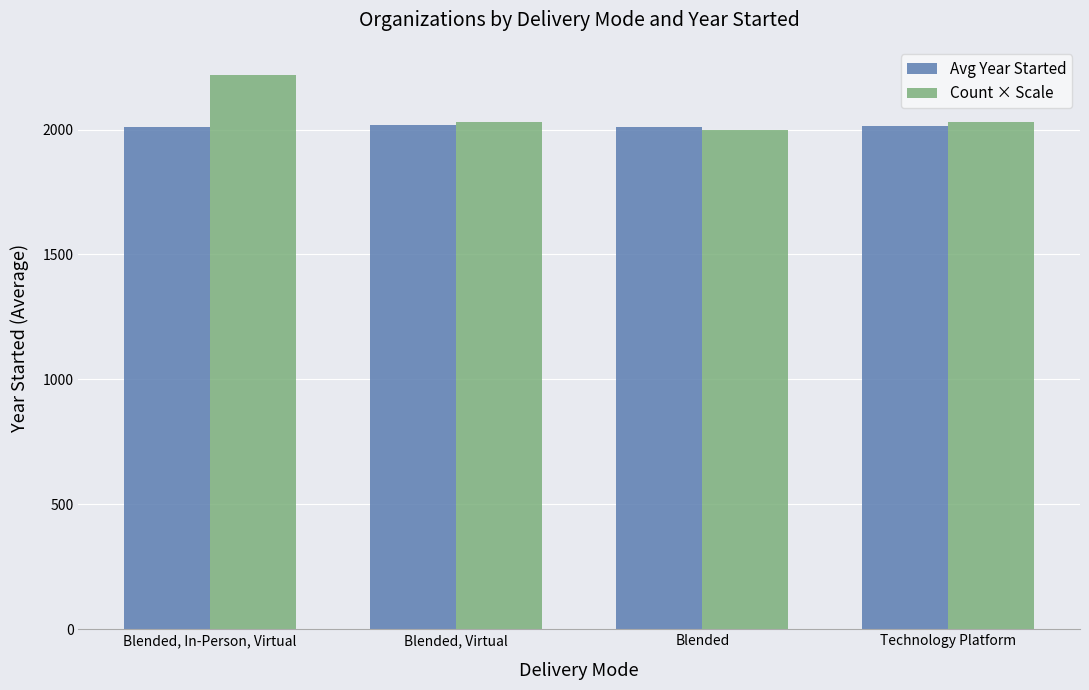

What value does the Avg Year Started series have at Blended, Virtual?

2018.0